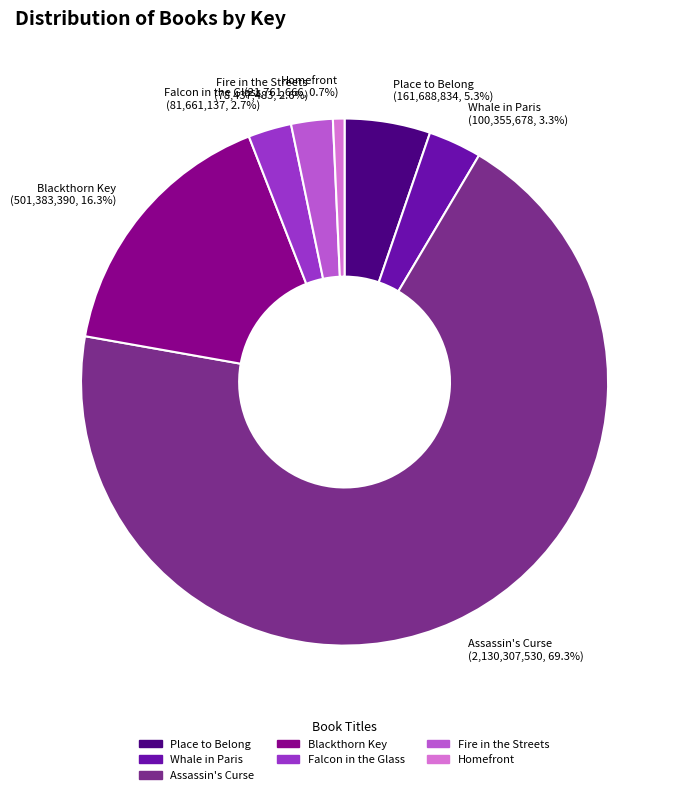

Which has a higher value, Fire in the Streets or Homefront?

Fire in the Streets